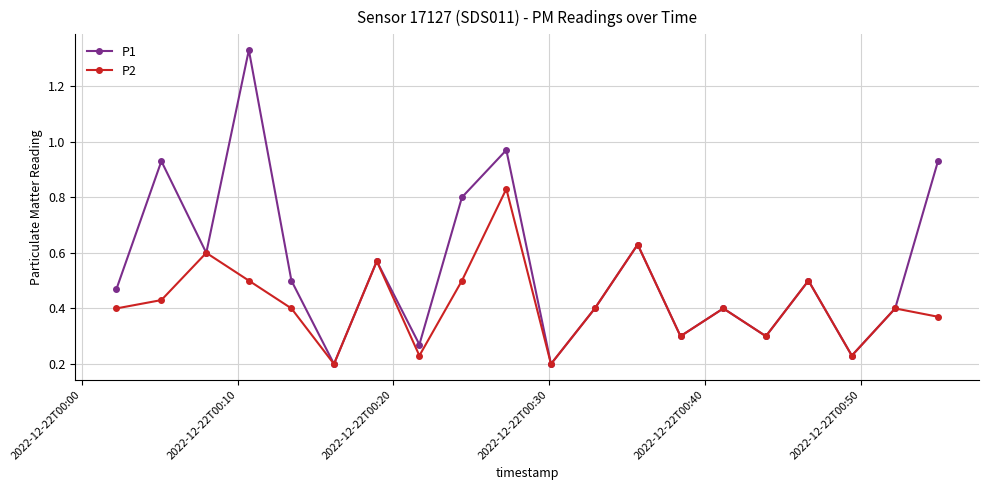

How many lines are shown in the chart?

2